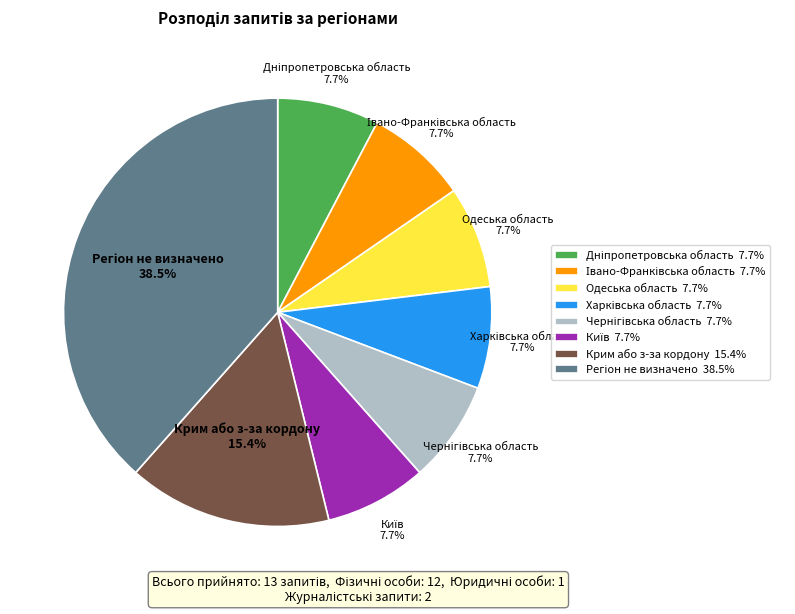

What portion of the pie excludes Крим або з-за кордону 15.4%?

84.6%